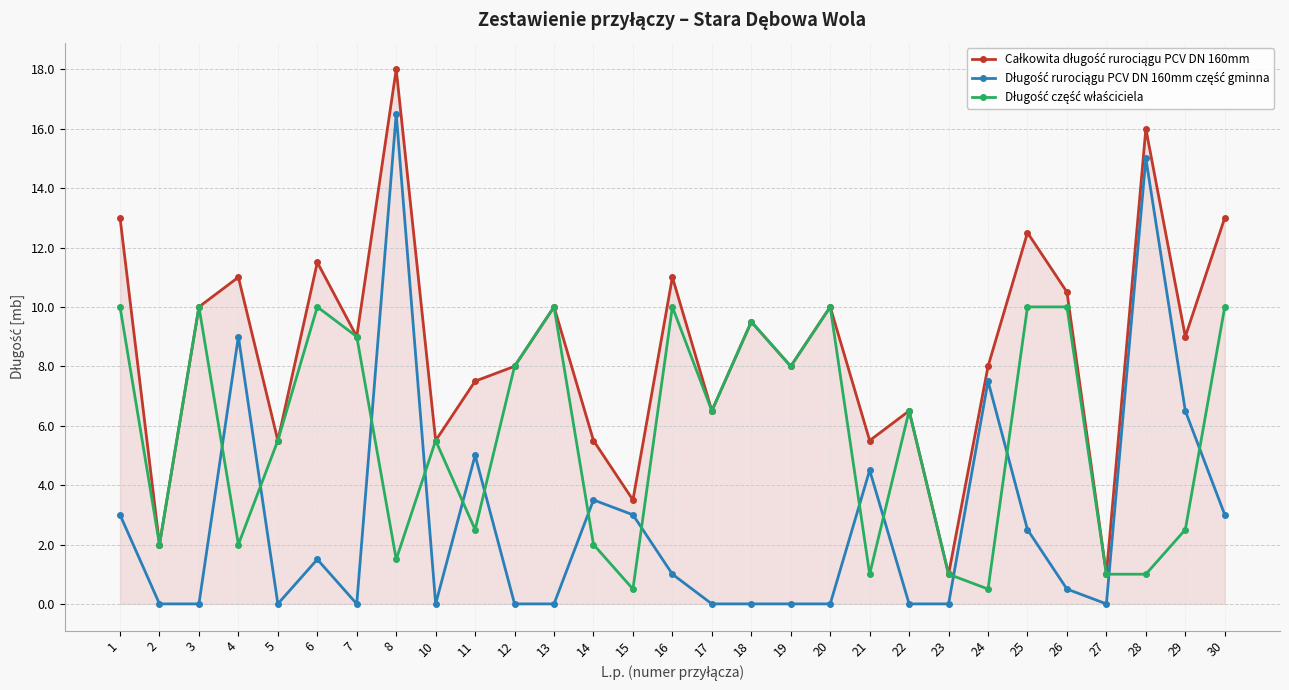

What is the greatest value displayed?

18.0